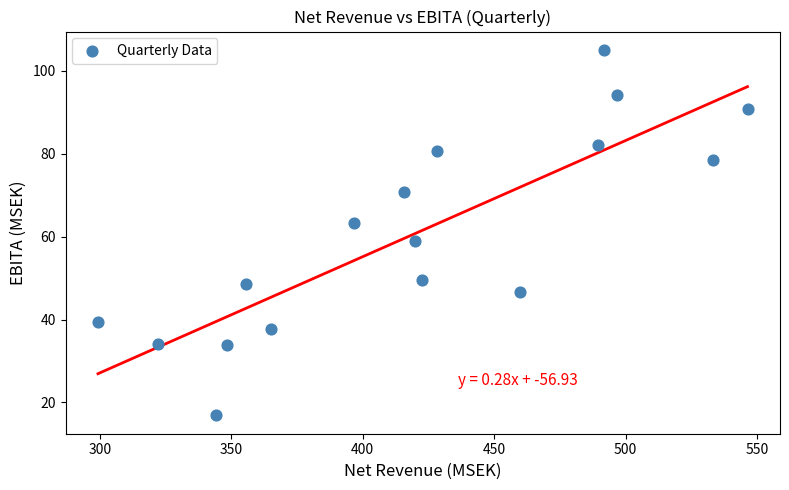

What is the range of X values (max minus min)?

247.1